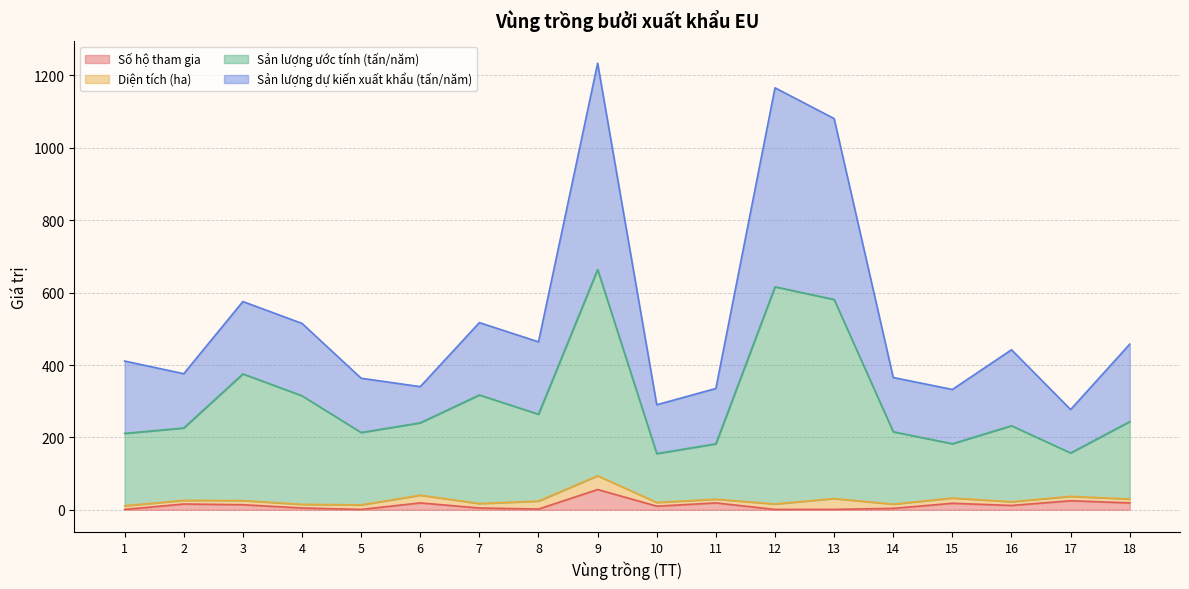

Which series has the largest range (max minus min)?

Sản lượng dự kiến xuất khẩu (tấn/năm)